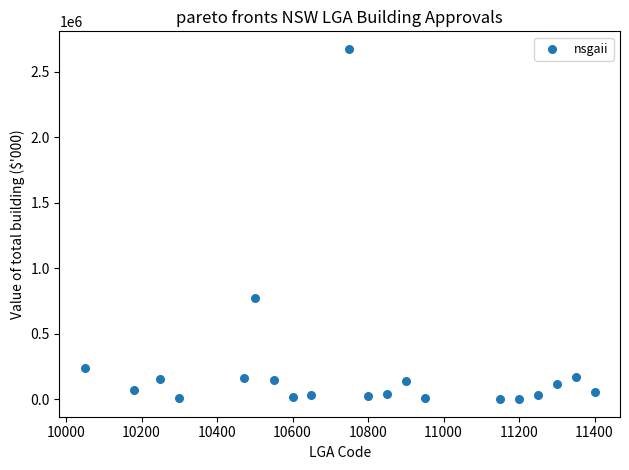

What is the range of Y values (max minus min)?

2675342.5